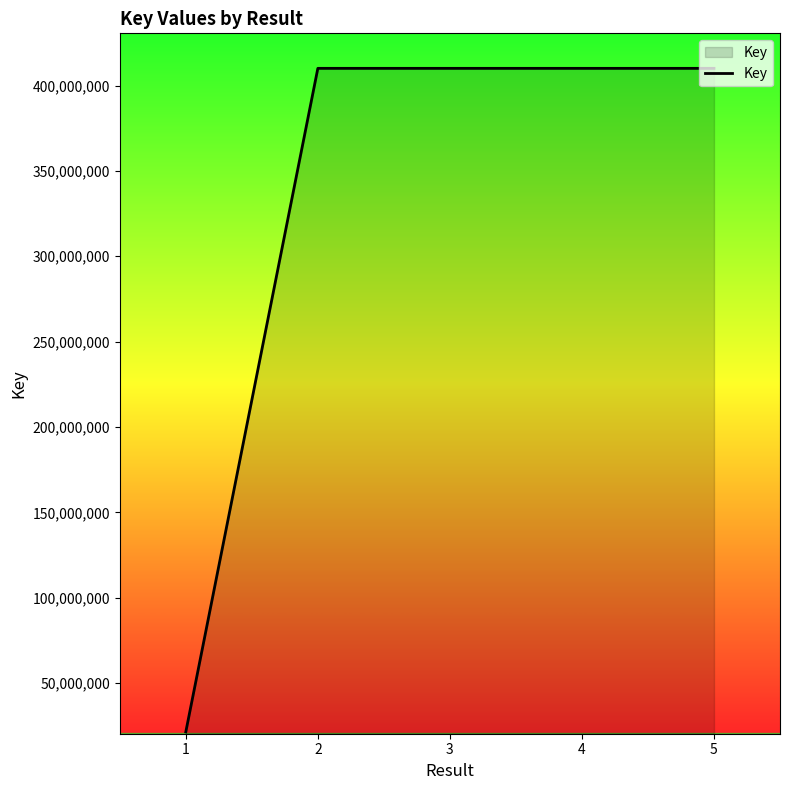

What is the minimum value shown in the chart?

21487380